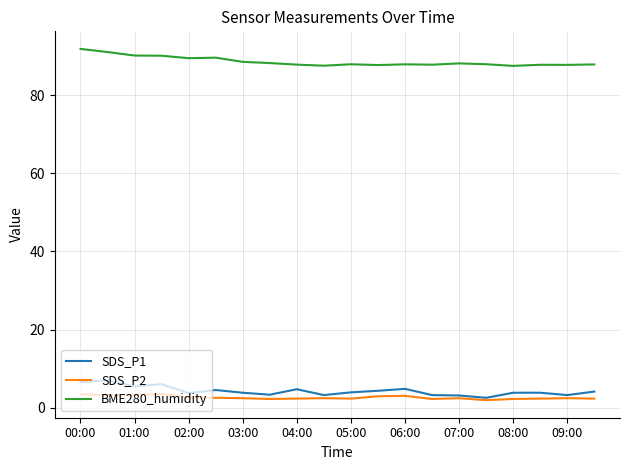

What is the average value of the BME280_humidity series?

88.7